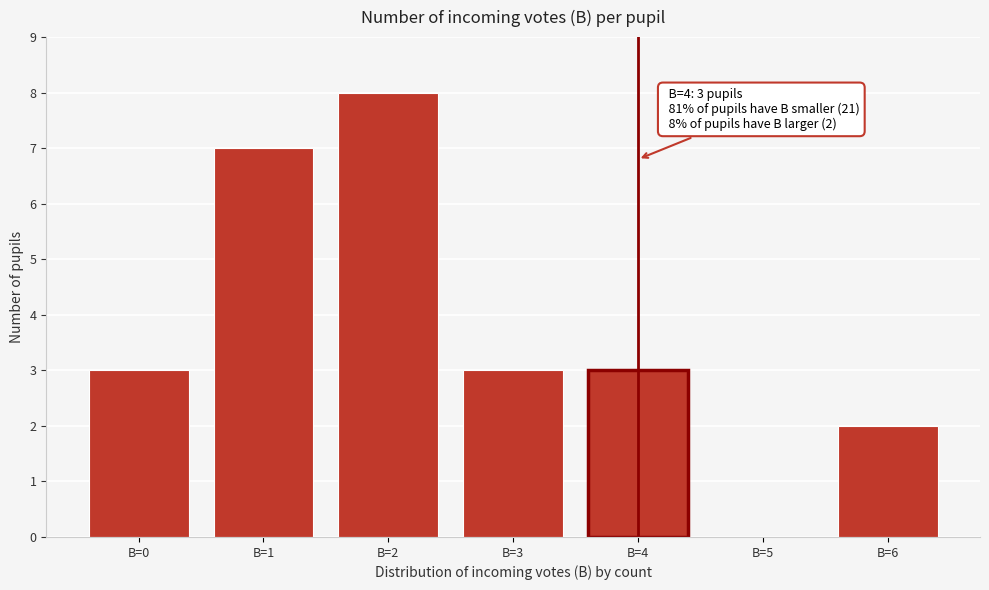

Reading right to left, list all the values displayed in this chart.

В=6=2	В=5=0	В=4=3	В=3=3	В=2=8	В=1=7	В=0=3